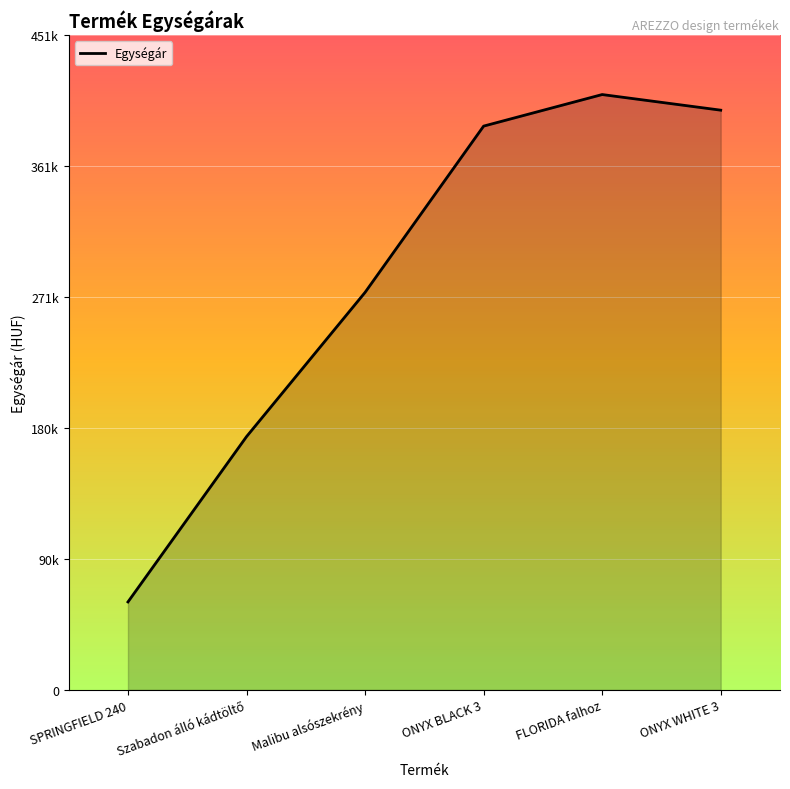

Approximately how many times larger is the value at FLORIDA falhoz compared to Malibu alsószekrény?

1.5